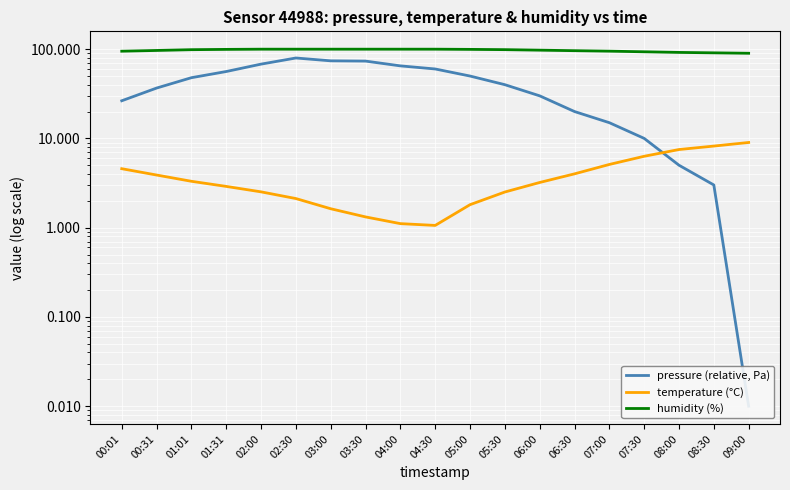

True or false: temperature (°C) has more than 1 interior local peaks.

False